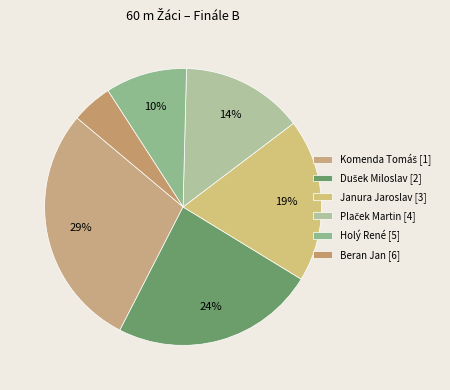

Count the number of slices in the pie.

6